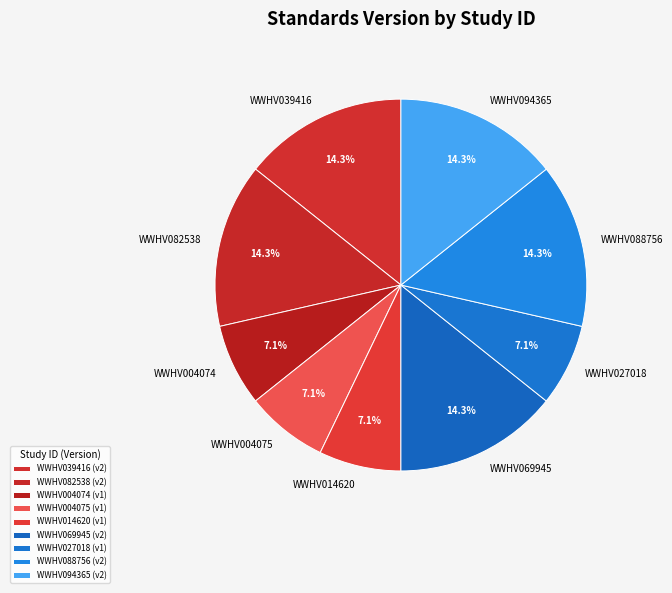

Combined, what portion of the pie is WWHV088756 and WWHV094365?

28.6%